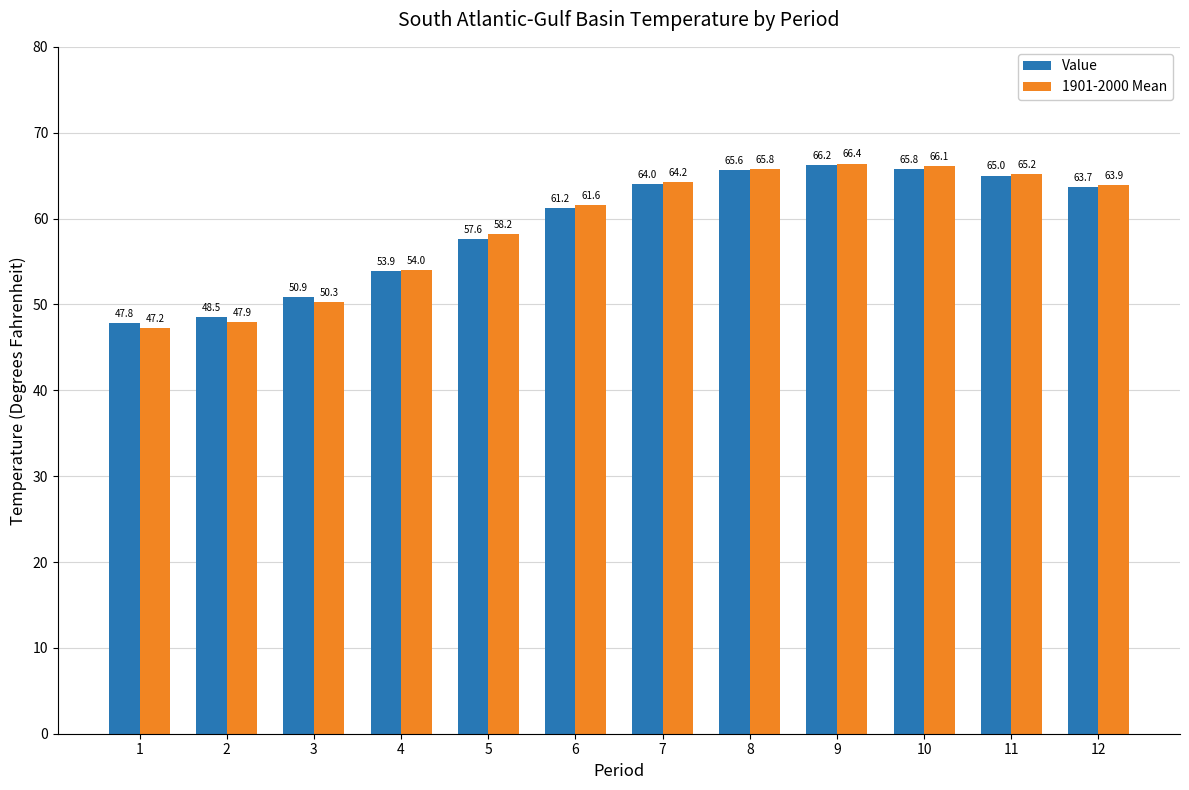

Reading right to left, extract all data points from this chart.

Value: 12=63.7	11=65.0	10=65.8	9=66.2	8=65.6	7=64.0	6=61.2	5=57.6	4=53.9	3=50.9	2=48.5	1=47.8
1901-2000 Mean: 12=63.9	11=65.2	10=66.1	9=66.4	8=65.8	7=64.2	6=61.6	5=58.2	4=54.0	3=50.3	2=47.9	1=47.2